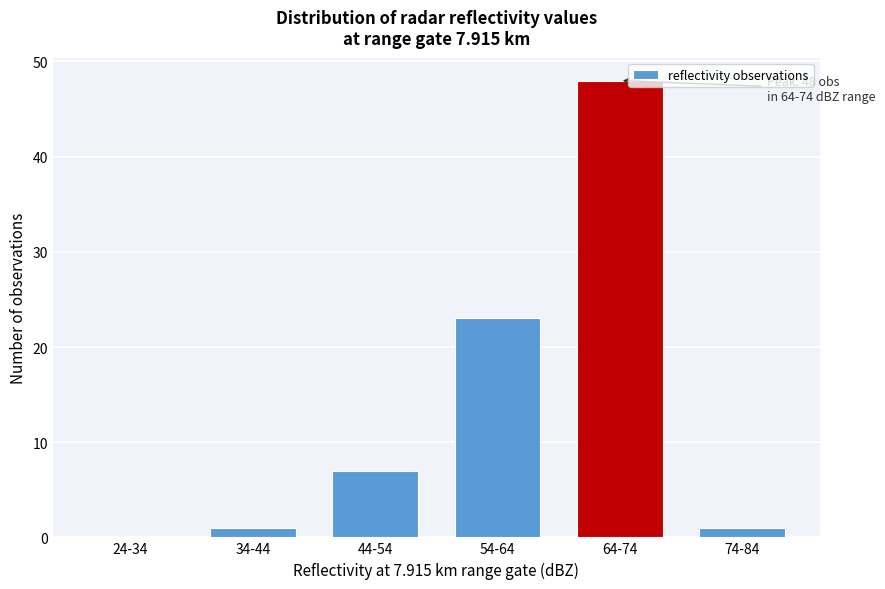

Reading right to left, transcribe all the data shown in this chart.

74-84=1	64-74=48	54-64=23	44-54=7	34-44=1	24-34=0